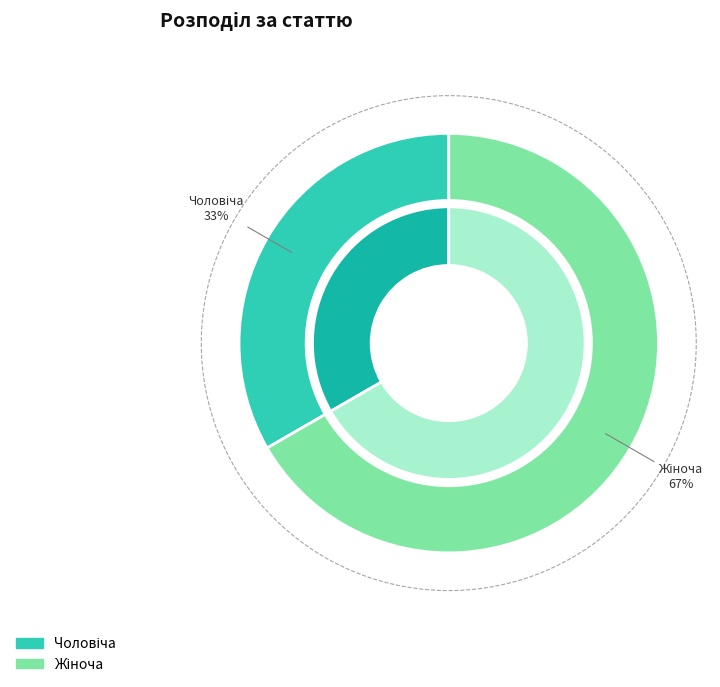

Which slice represents more than half of the pie?

Жіноча